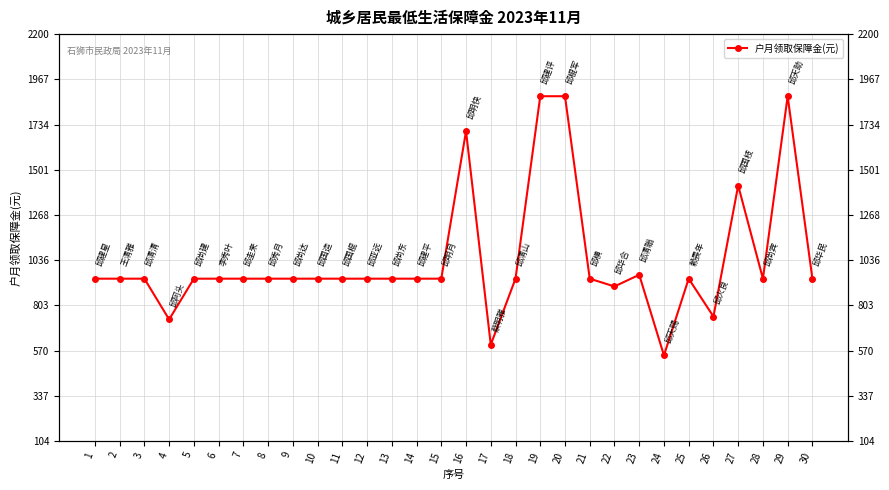

Which category has the highest value across all series?

19